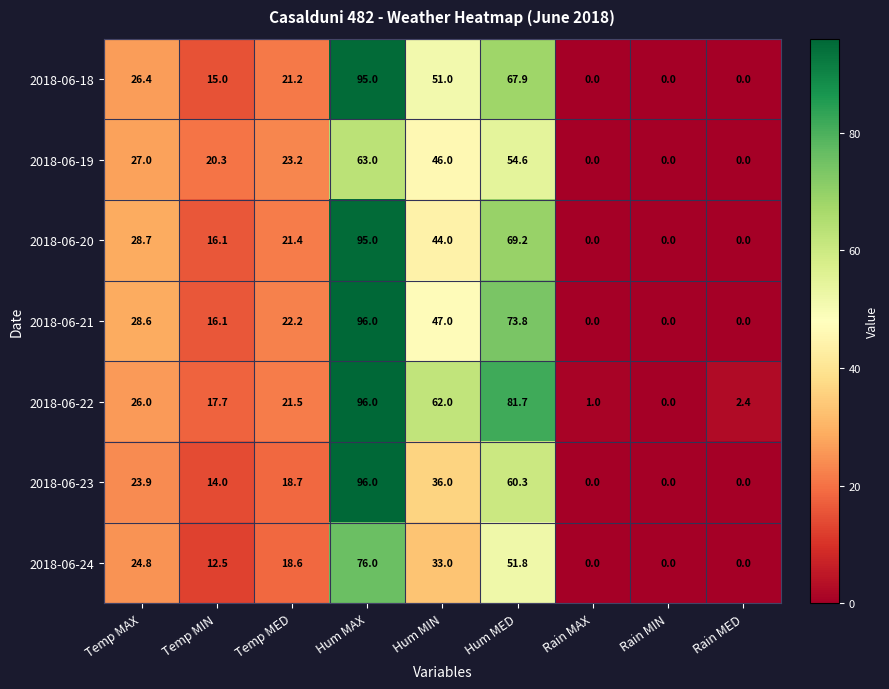

What is the difference between the maximum and second lowest values in the 2018-06-23 series?

96.0